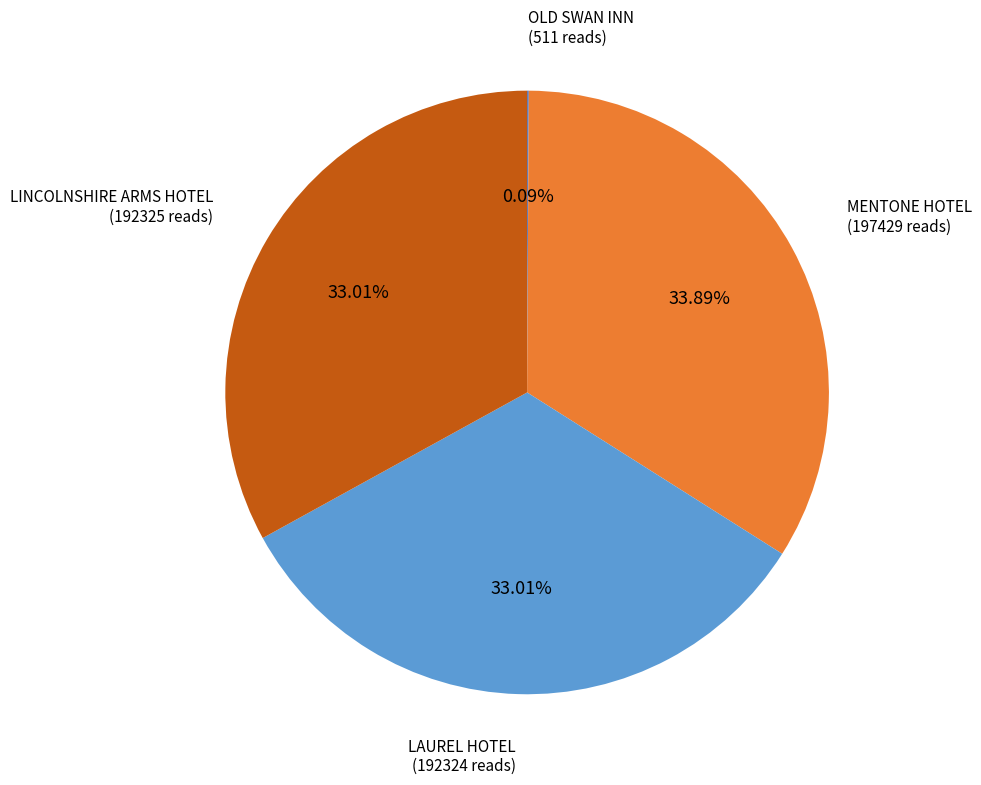

Does LAUREL HOTEL account for over 50% of the chart?

No